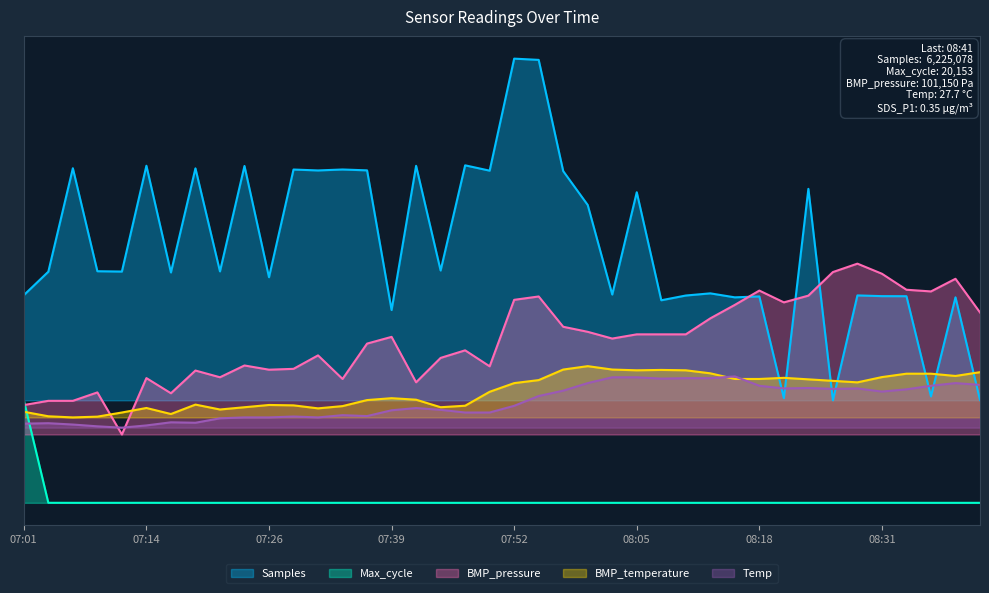

What value does the BMP_temperature series have at 08:15?

0.1